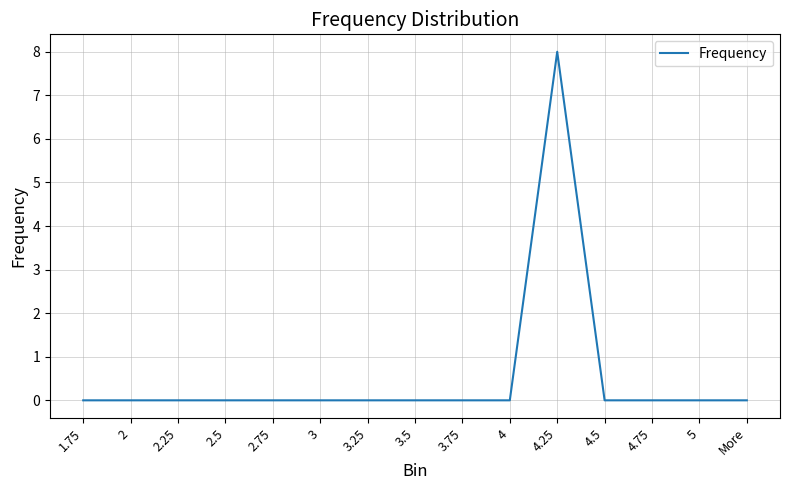

Count the values in the range 0 to 1.

14